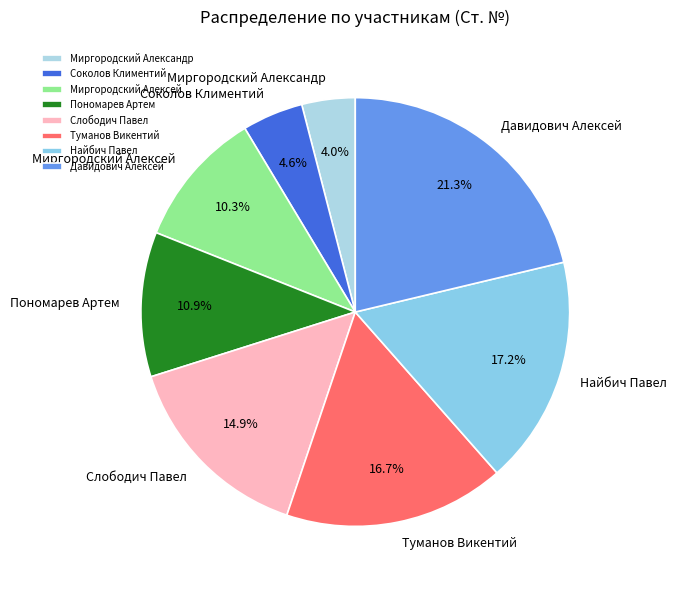

Between Слободич Павел and Пономарев Артем, which is larger?

Слободич Павел